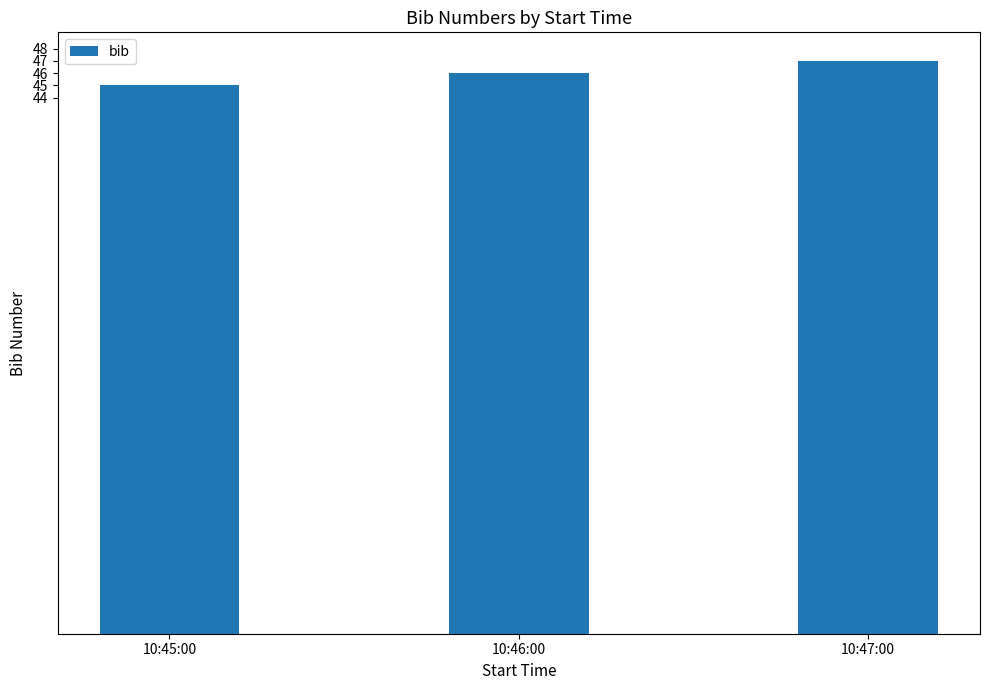

What position from the right is 10:45:00?

3